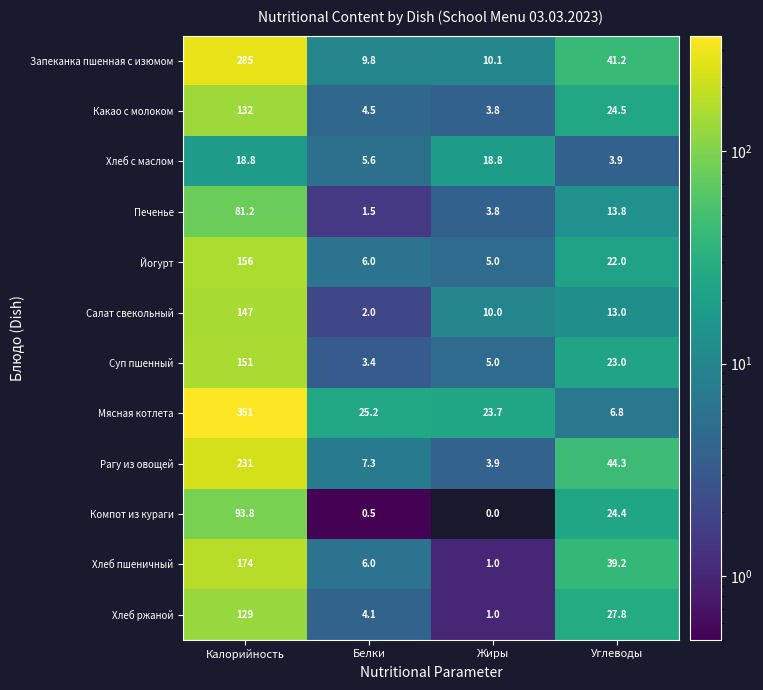

How many series are shown in this chart?

12